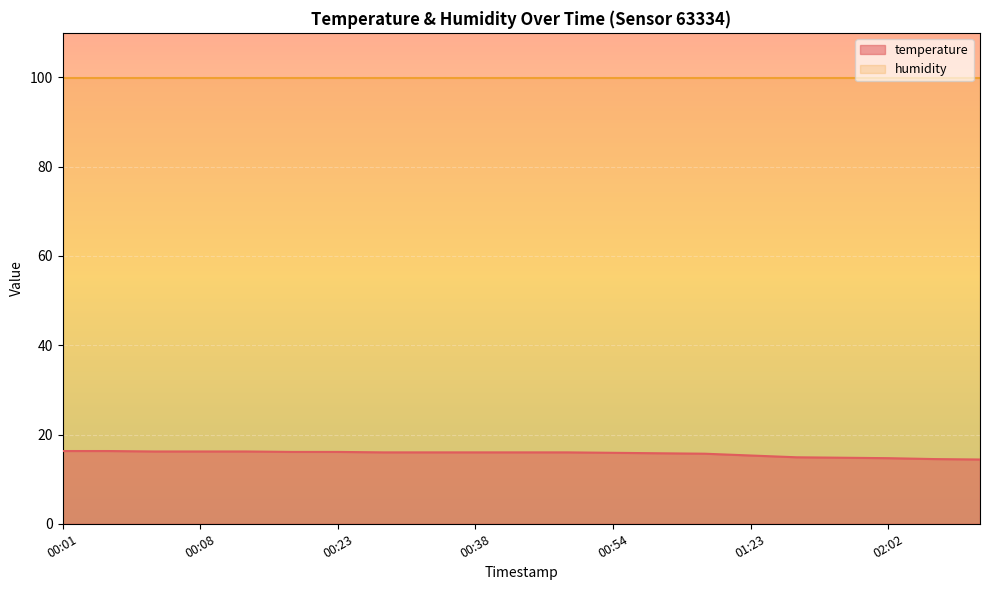

How many lines are shown in the chart?

2